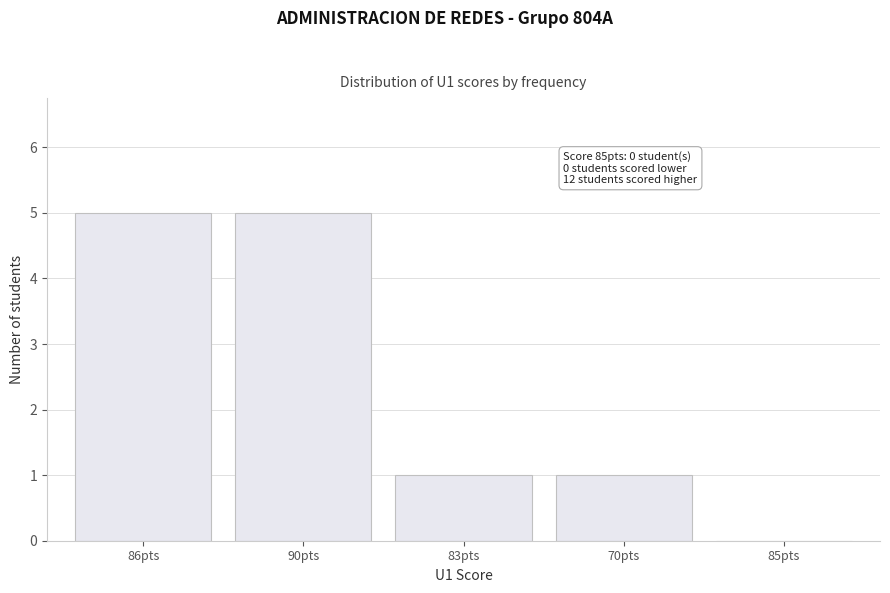

Reading right to left, transcribe all the data shown in this chart.

85pts=0	70pts=1	83pts=1	90pts=5	86pts=5